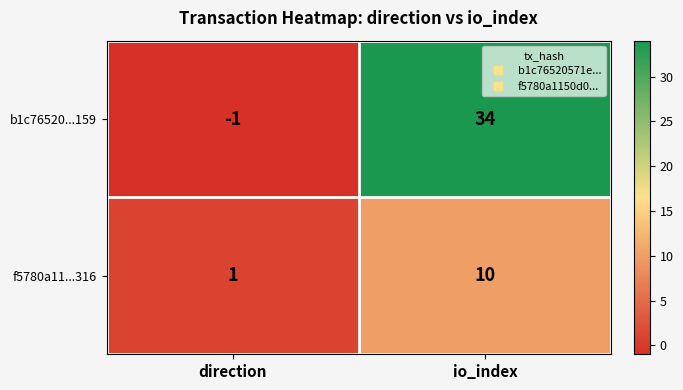

What is the sum of the b1c76520...159 values at direction and io_index?

33